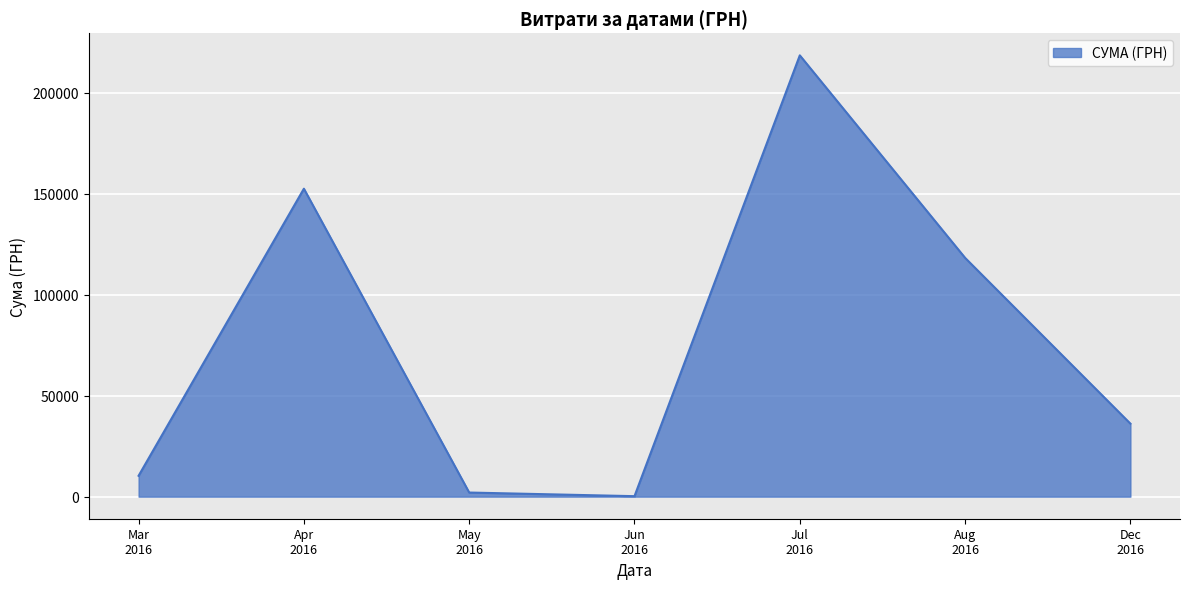

What is the maximum value shown in the chart?

218512.2